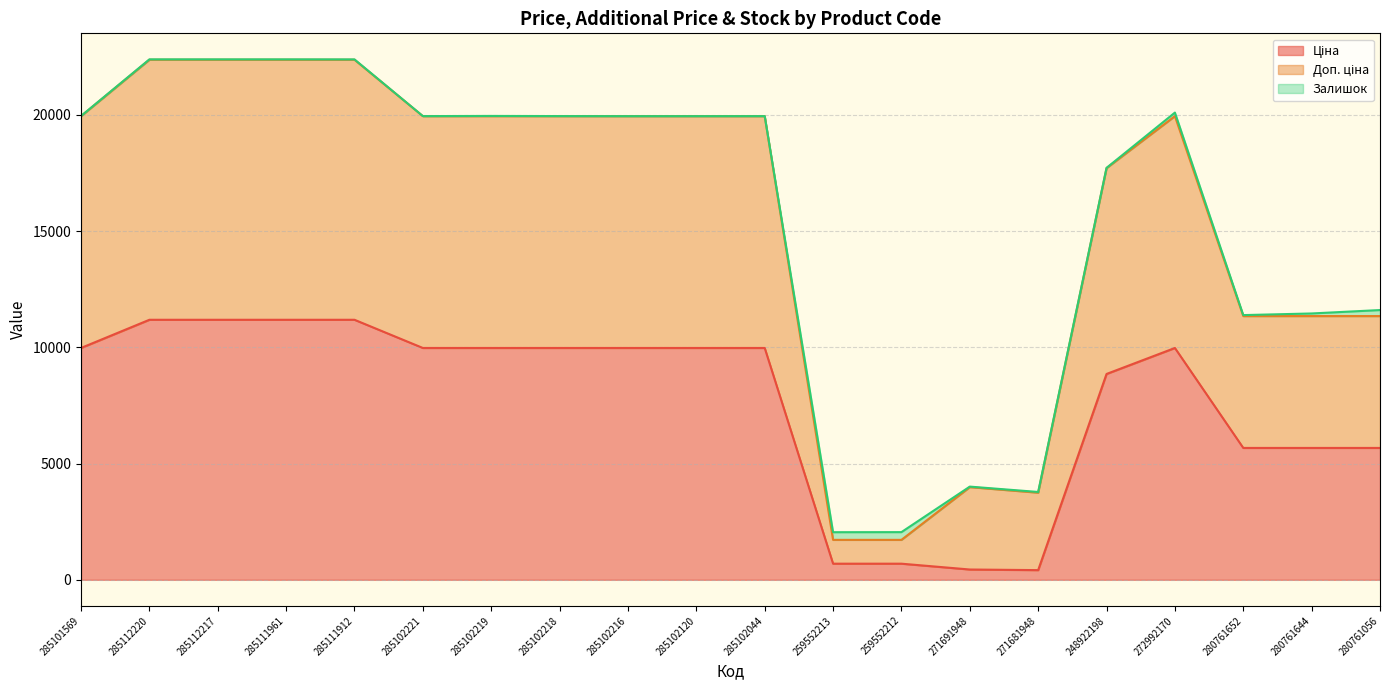

Which label corresponds to the largest value in the chart?

285112220